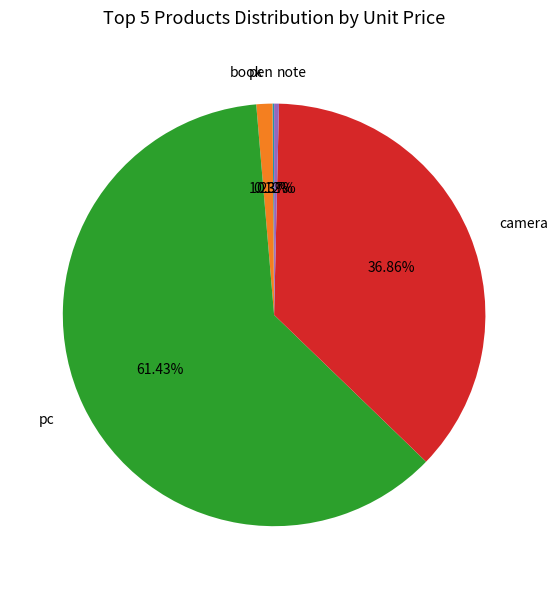

What is the total percentage of pc and book?

62.7%